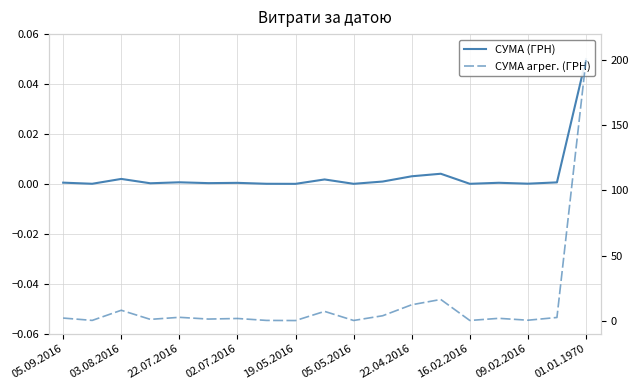

Reading right to left, list all the values displayed in this chart.

СУМА (ГРН): 0.1	0.0	0.0	0.0	0.0	0.0	0.0	0.0	0.0	0.0	0.0	0.0	0.0	0.0	0.0	0.0	0.0	0.0	0.0
СУМА агрег. (ГРН): 200.0	2.4	0.3	1.8	0.1	16.3	12.2	3.8	0.1	7.1	0.1	0.2	1.7	1.2	2.6	1.0	8.0	0.2	2.0